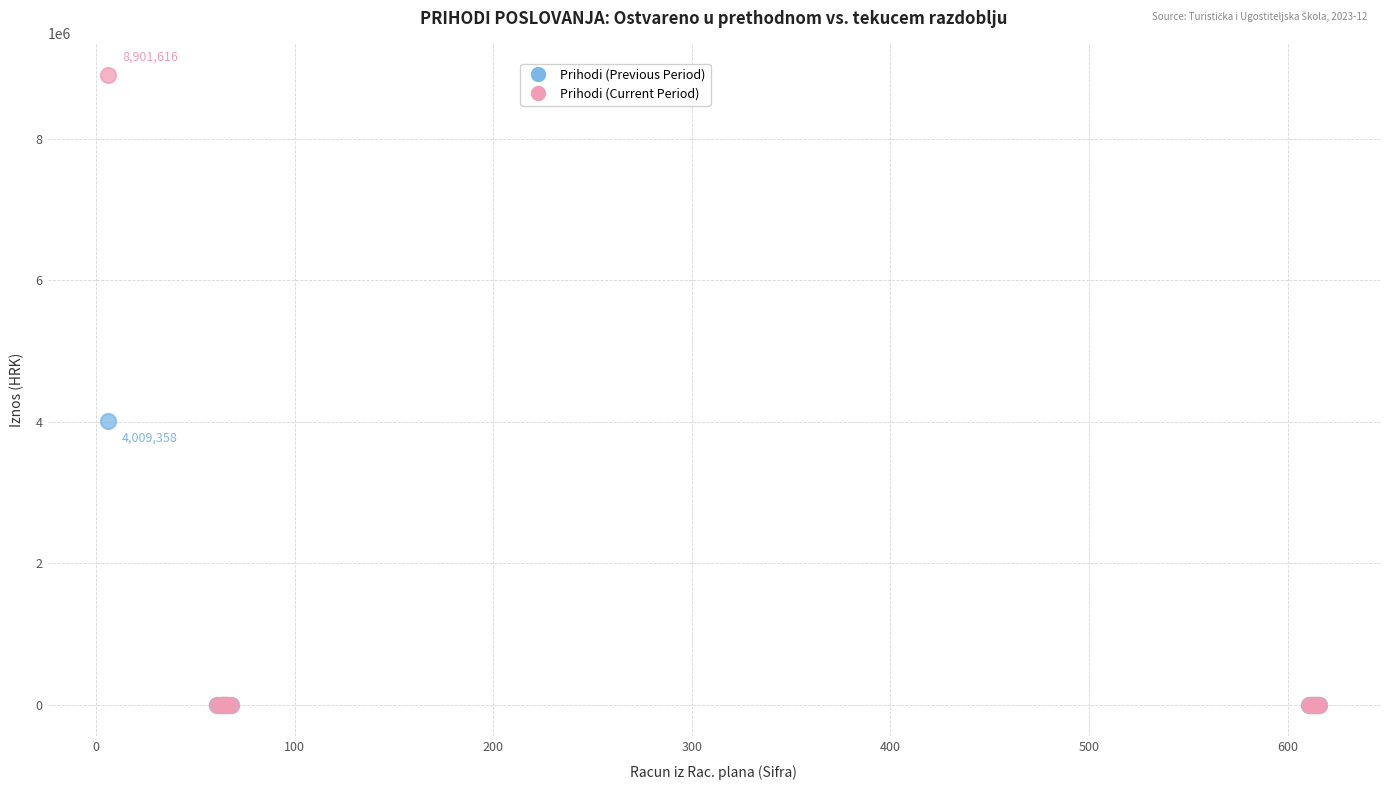

Which series contains the highest Y value?

Prihodi (Current Period)